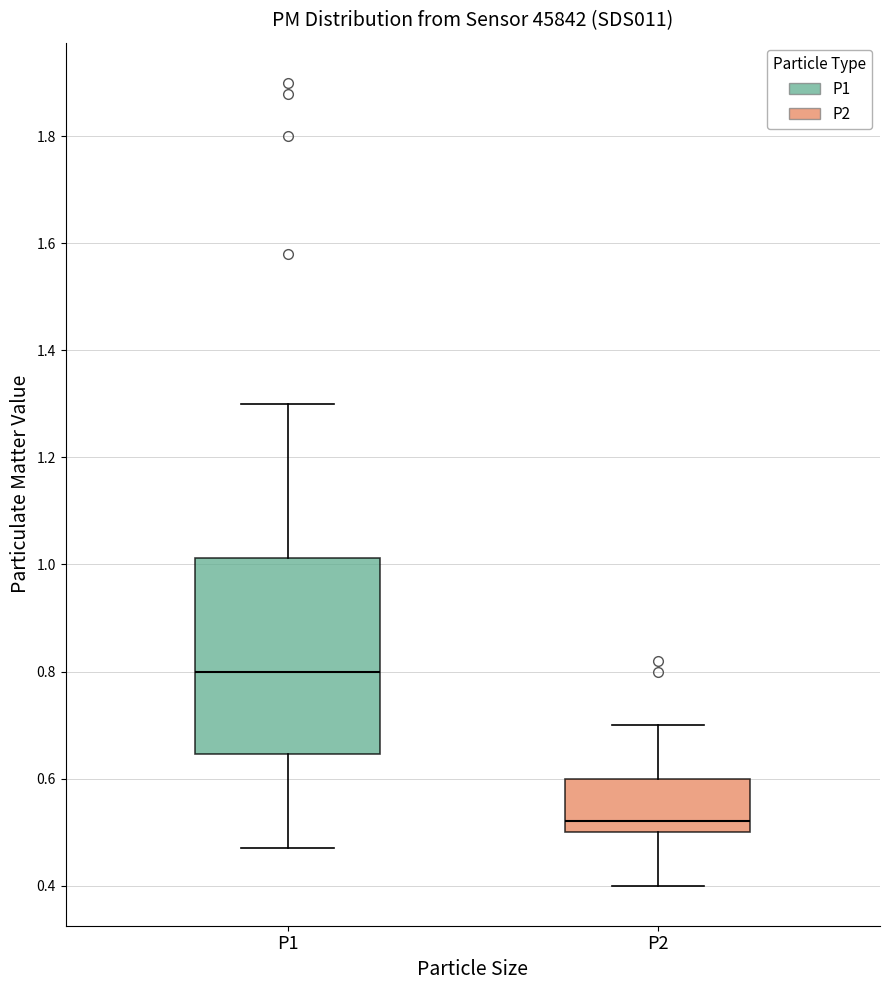

Which box's median line is the highest?

P1